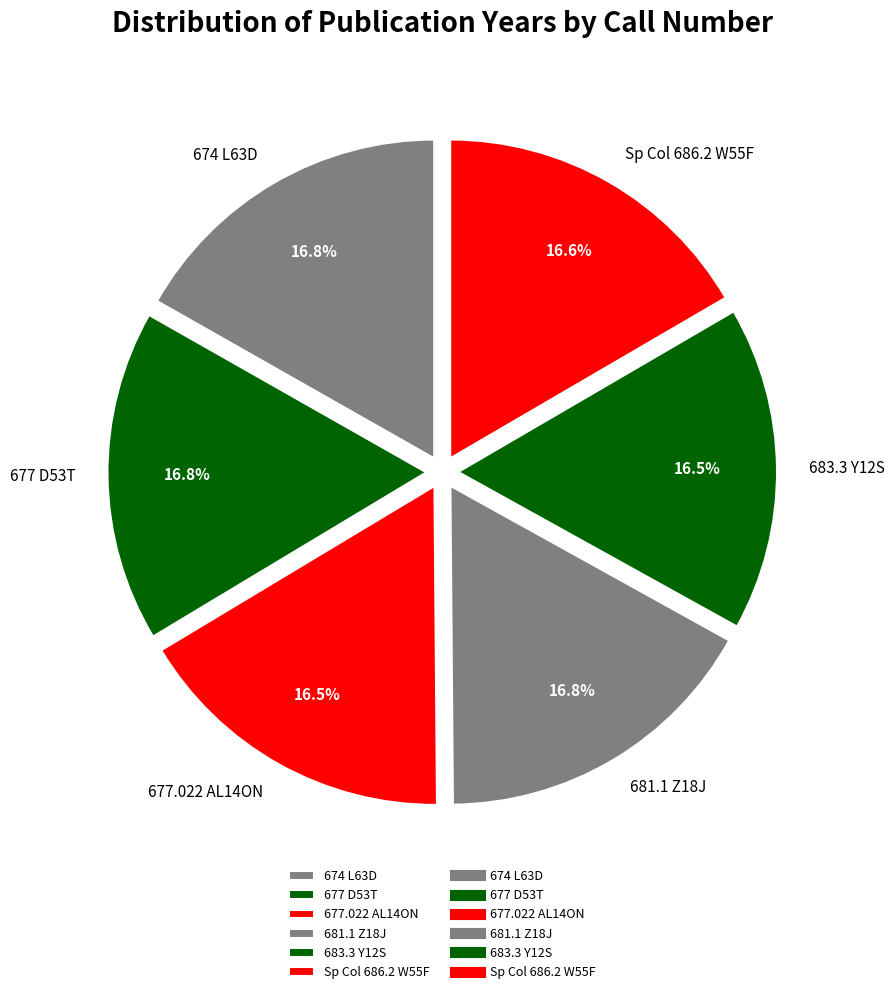

To the nearest percent, what percentage of the pie is 674 L63D?

17%